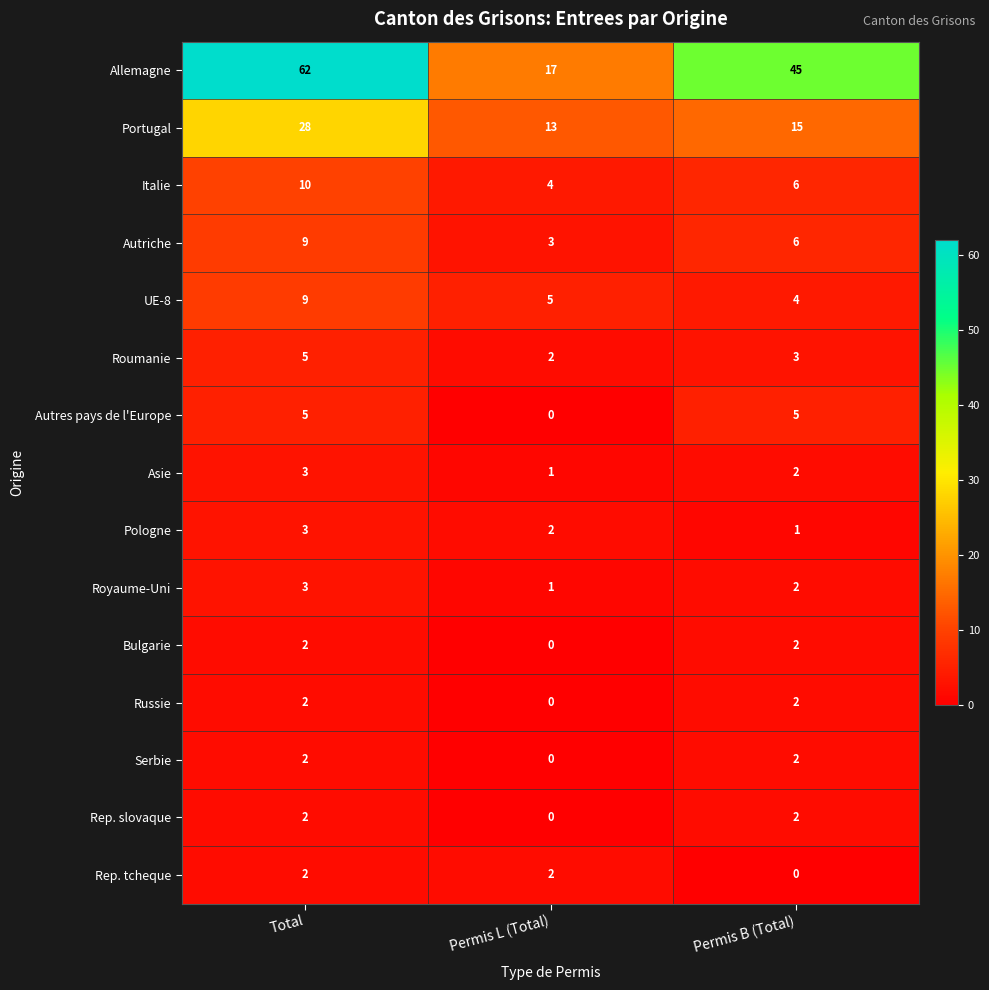

What is the difference between the highest and lowest values at Total?

60